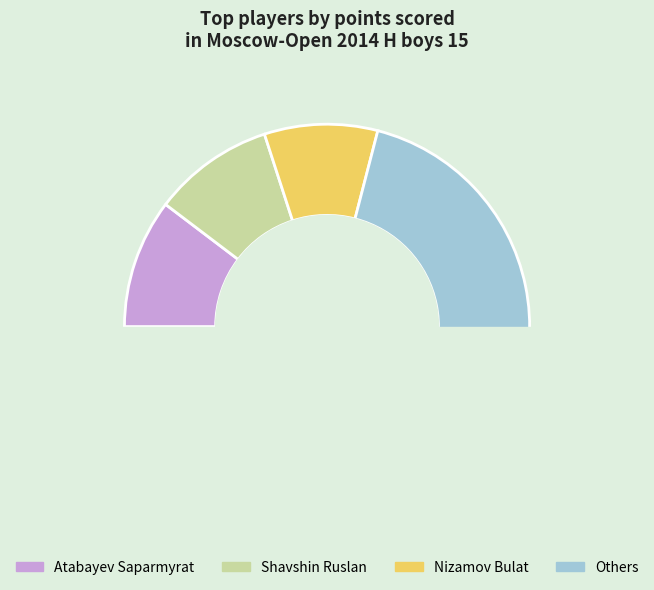

Between Spiridonov Evgeny and Nizamov Bulat, which is larger?

Nizamov Bulat